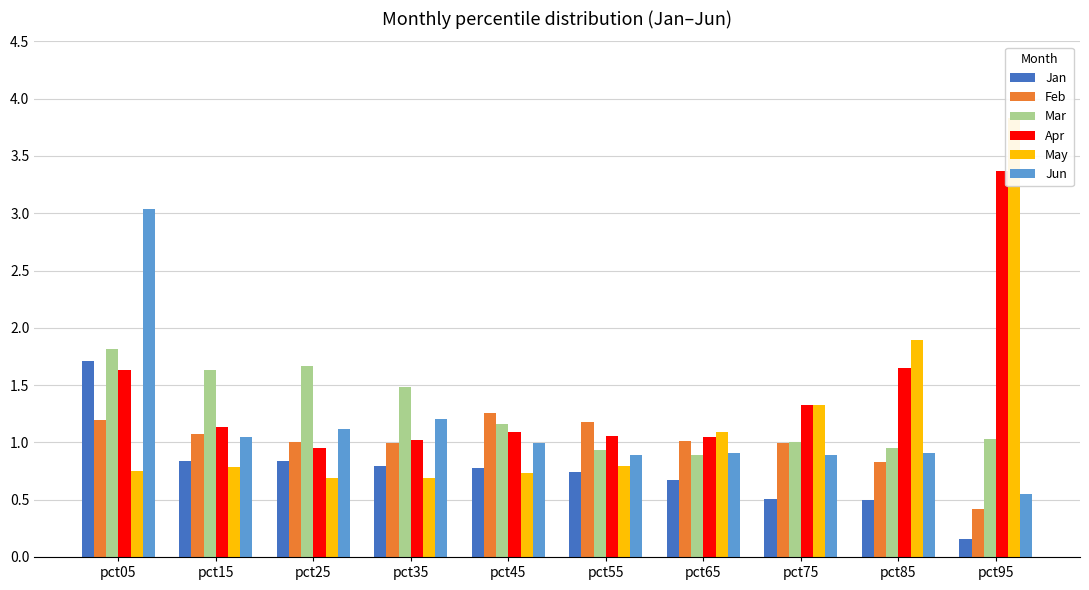

List the series in order of their peak value, lowest first.

Feb, Jan, Mar, Jun, Apr, May